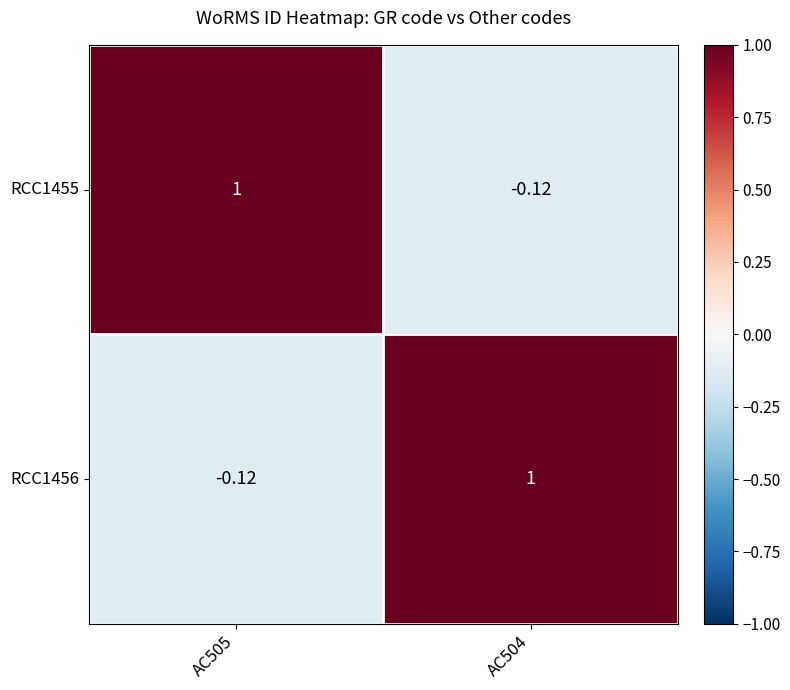

At which category does the chart reach its peak across all series?

AC505